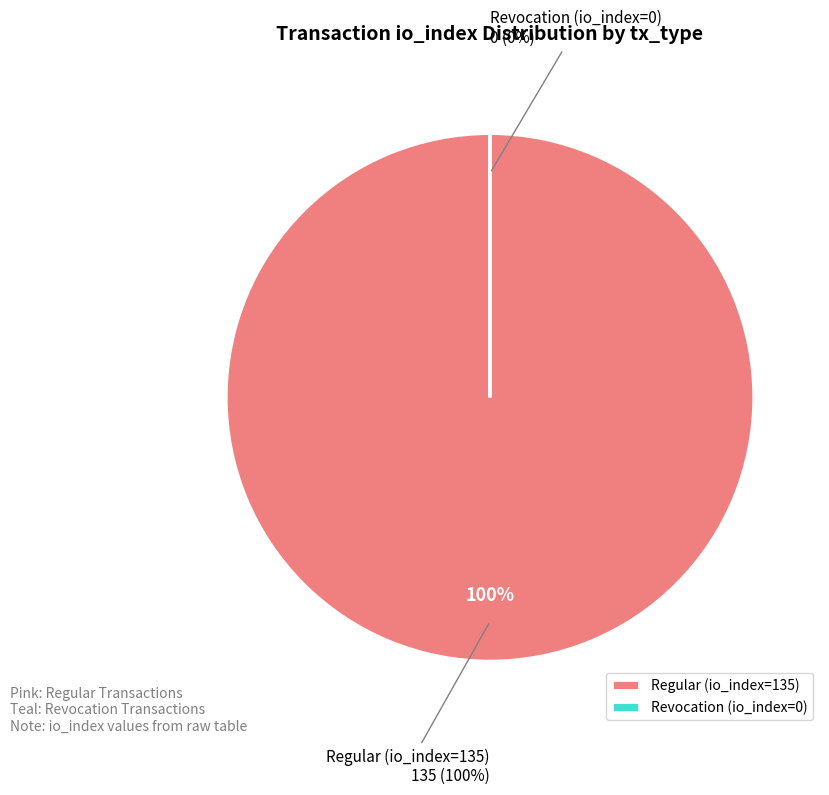

Count the number of slices in the pie.

2